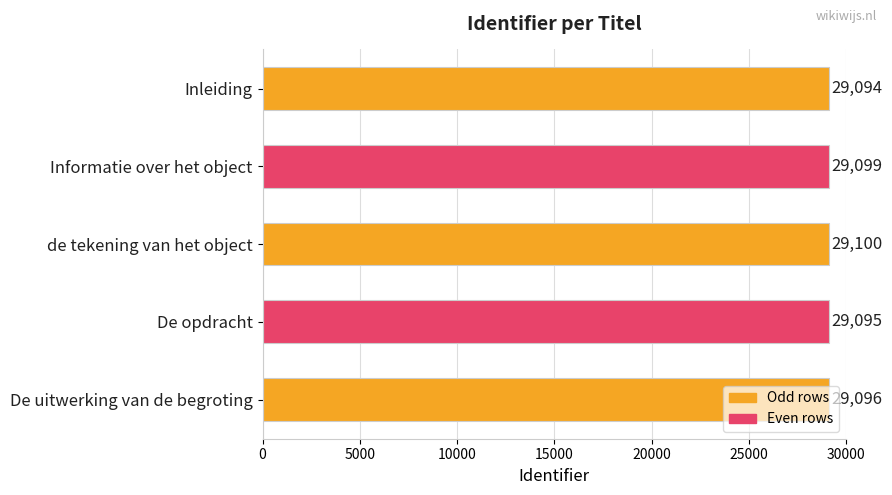

List the labels in order of value, largest first.

de tekening van het object, Informatie over het object, De uitwerking van de begroting, De opdracht, Inleiding